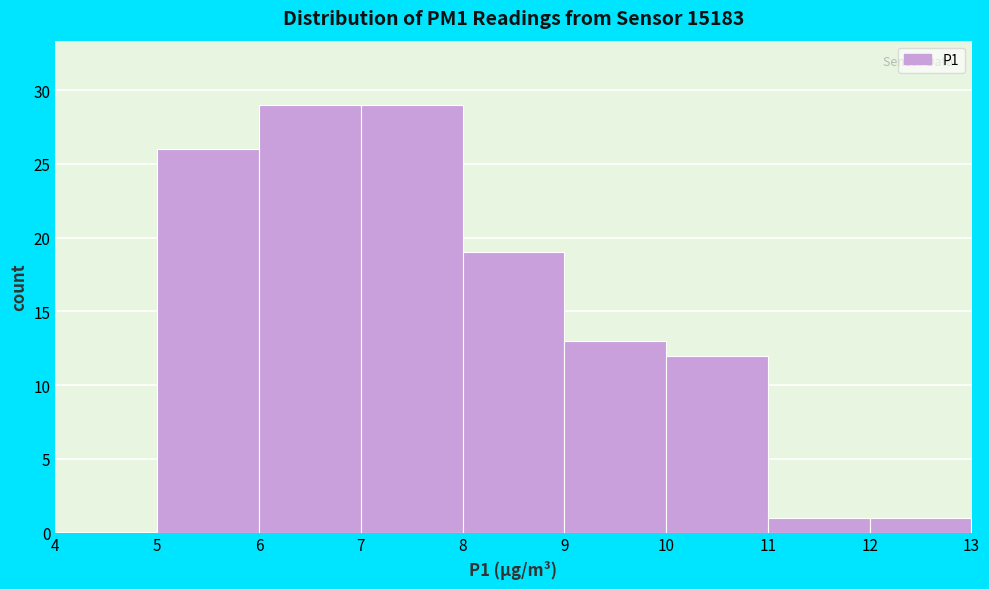

What is the height of the bar covering 10 to 11 on the x-axis? The values are not printed on the chart, so give them approximately, as read against the axis.

12